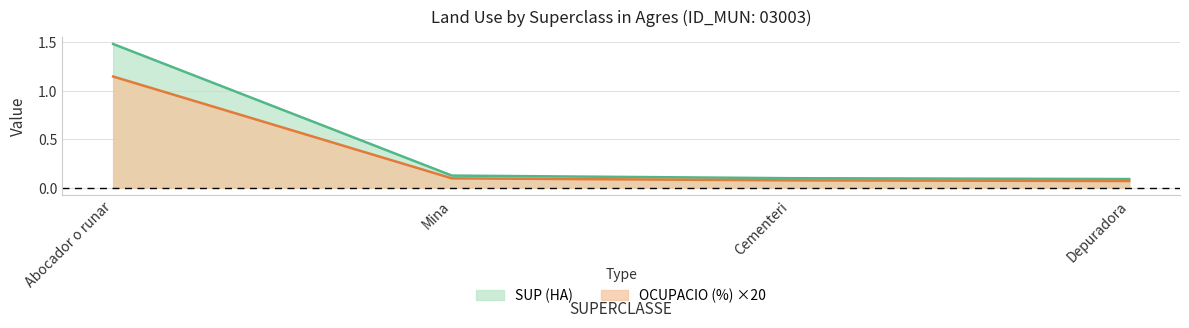

At which category is the sum across all series the highest?

Abocador o runar